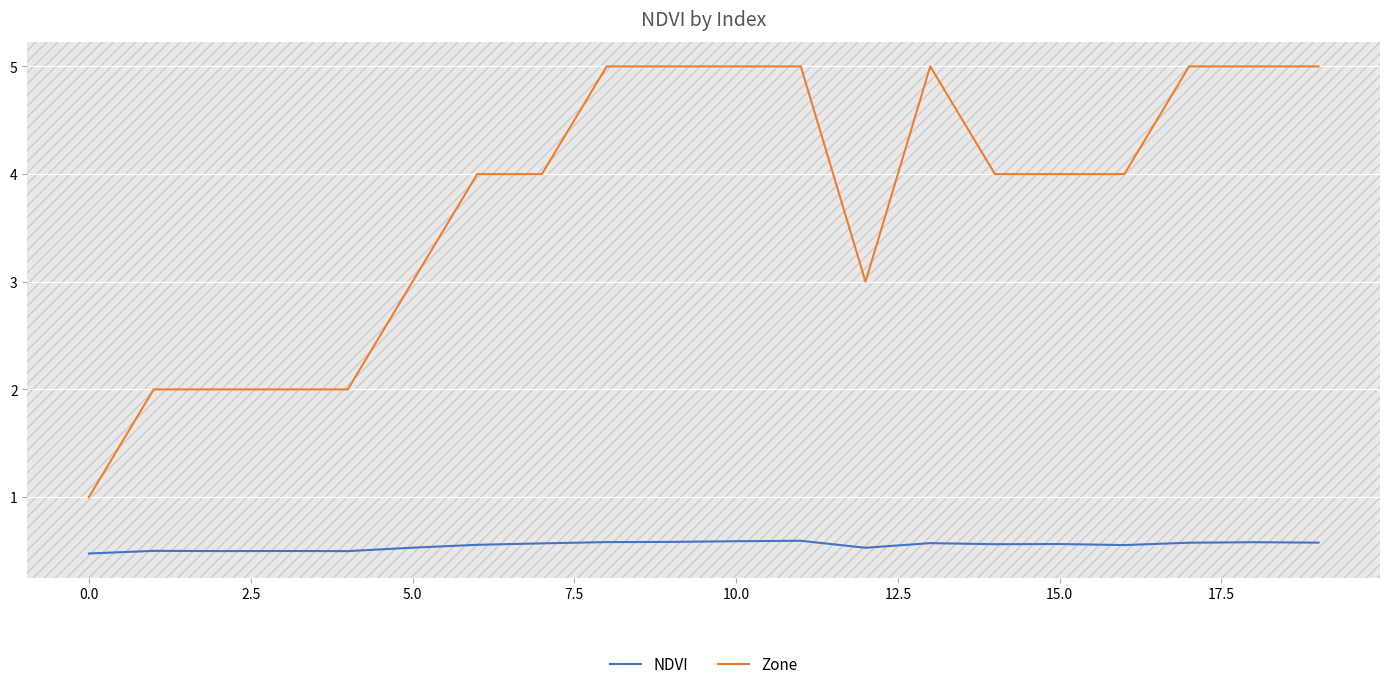

True or false: NDVI and Zone intersect in this chart.

False